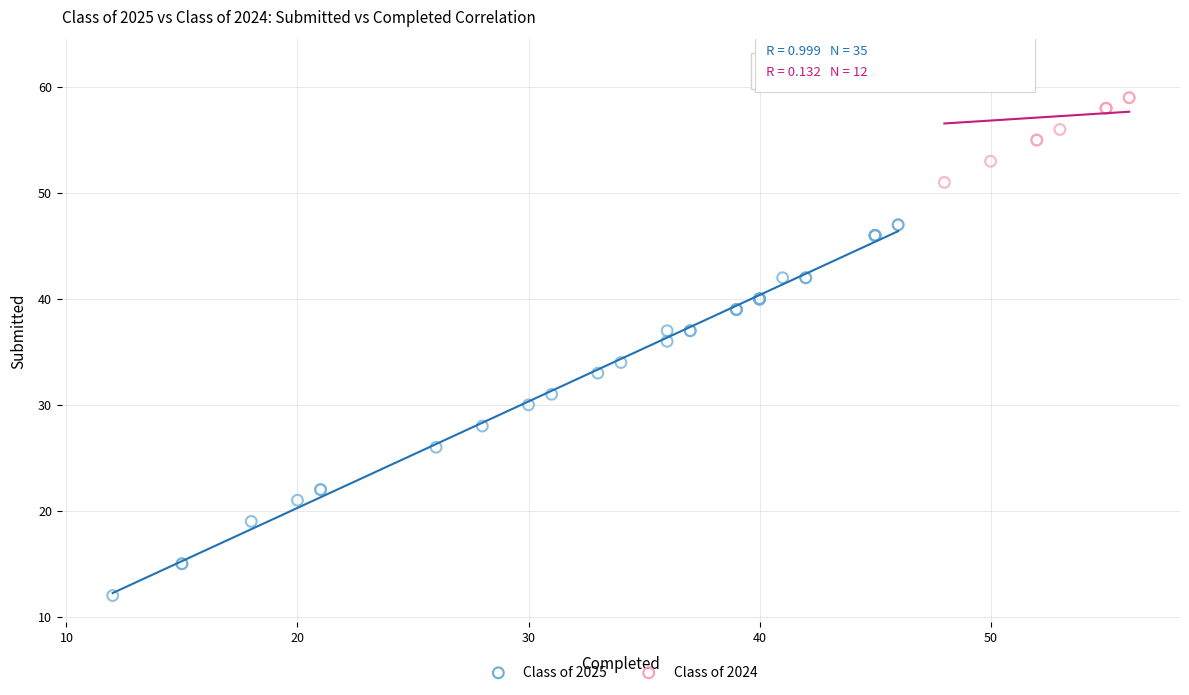

Which series reaches the maximum Y coordinate?

Class of 2024